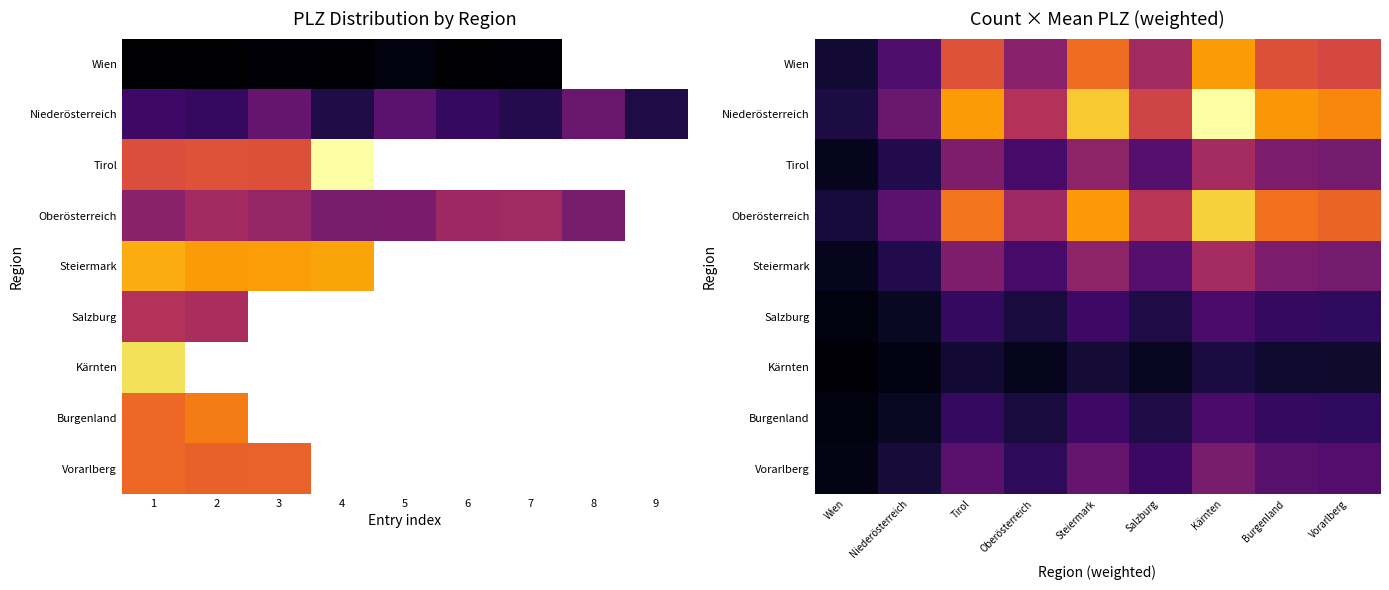

What is the difference between the highest and lowest values at Vorarlberg?

5902.4